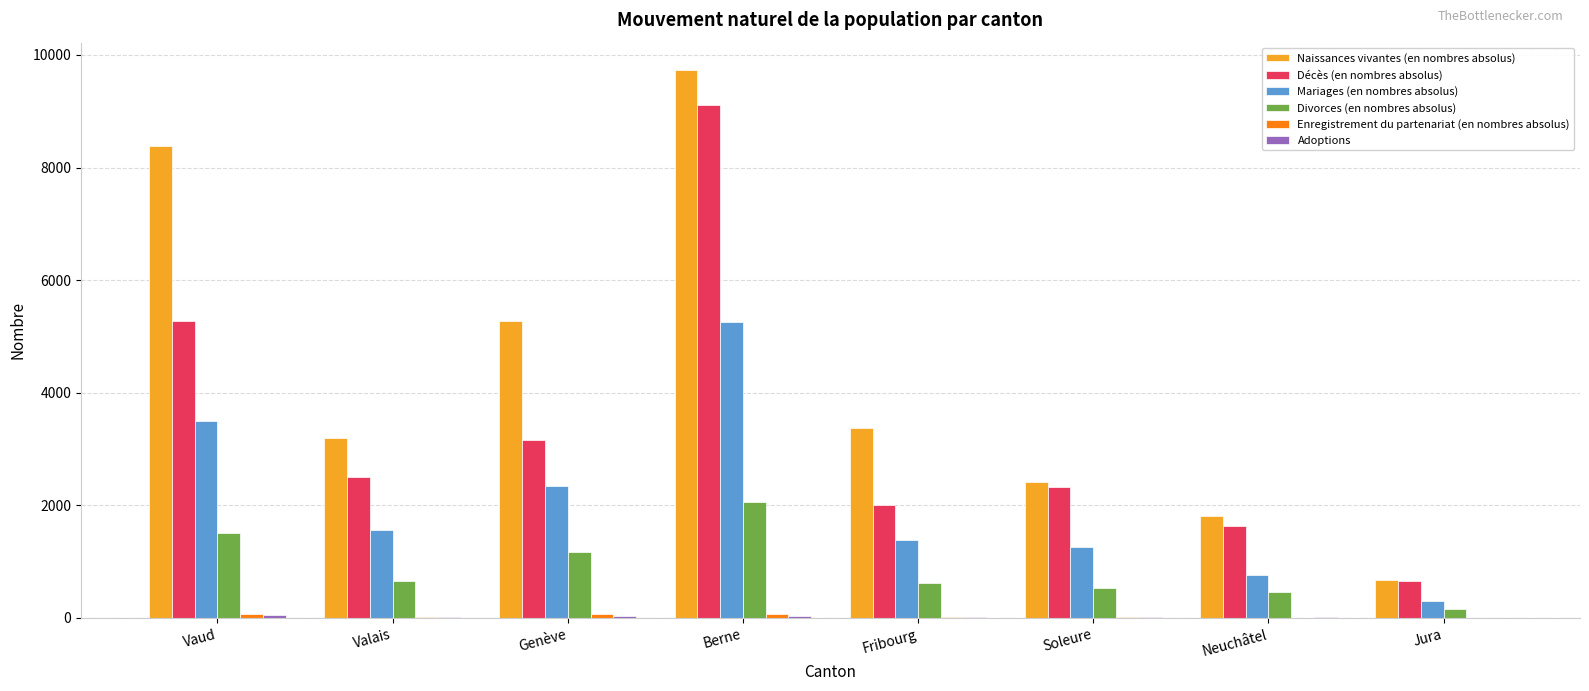

What is the sum of all Décès (en nombres absolus) values?

26674